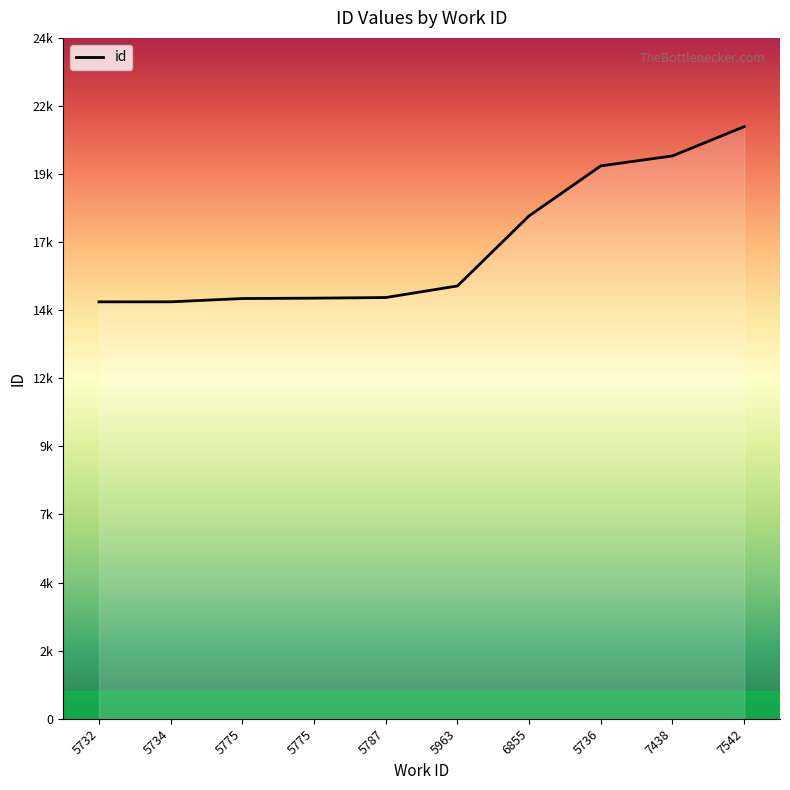

Does the chart have visible grid lines?

No